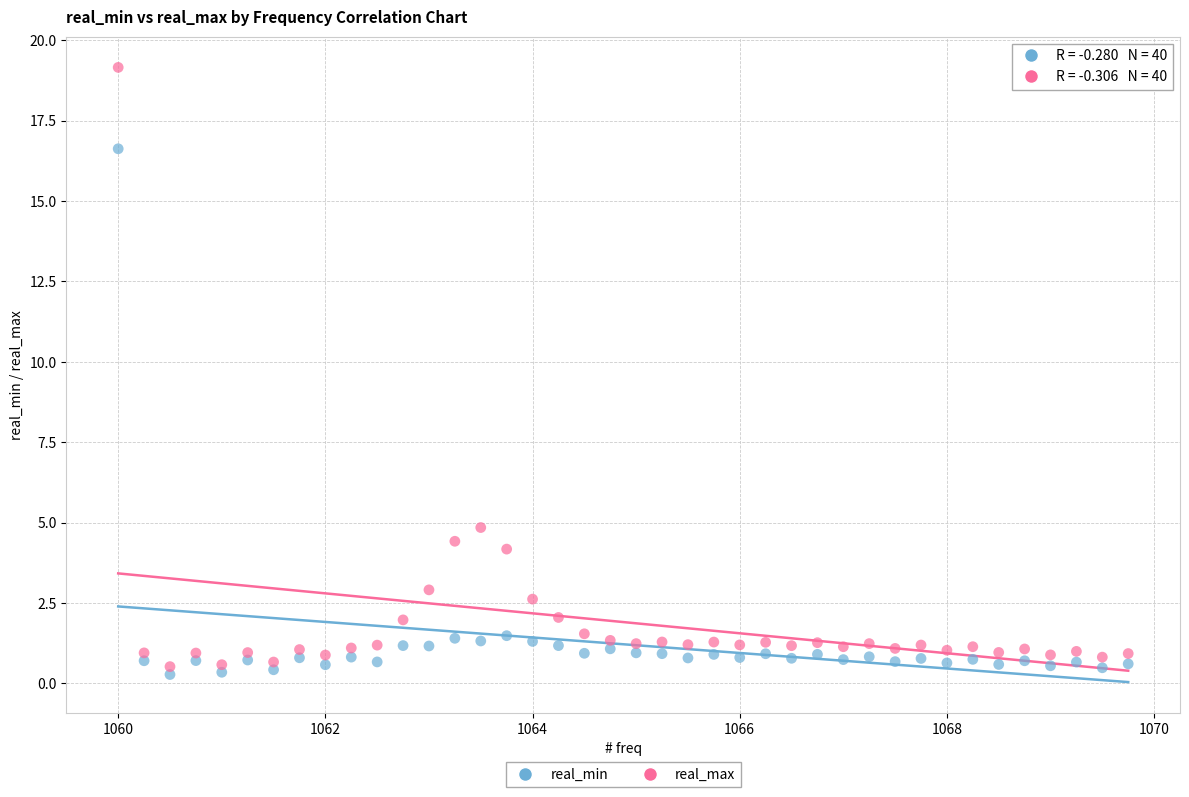

Which series has the widest spread of Y values?

real_max